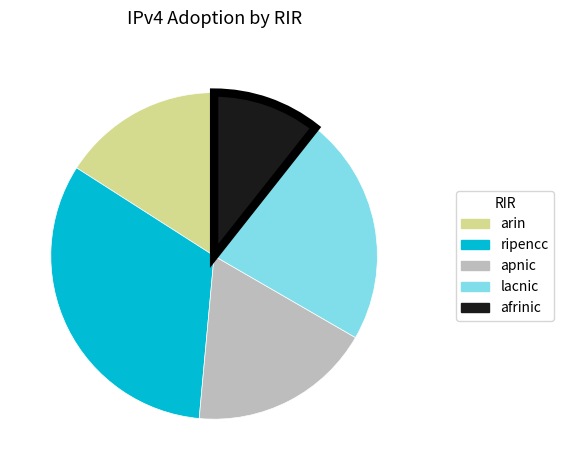

Count the number of slices in the pie.

5